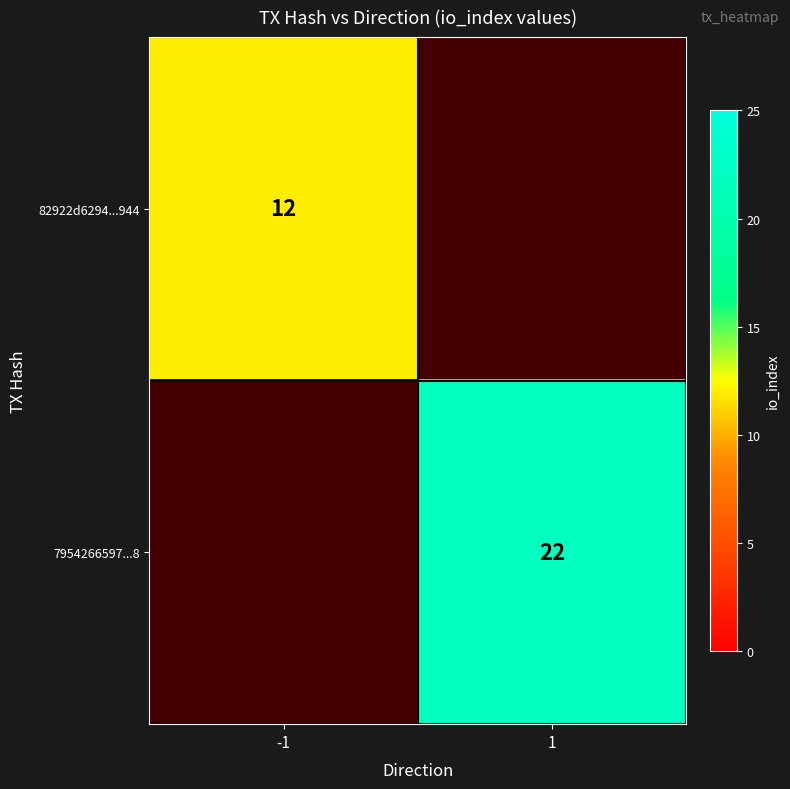

The value of 82922d6294...944 at -1 is 6. True or false?

False